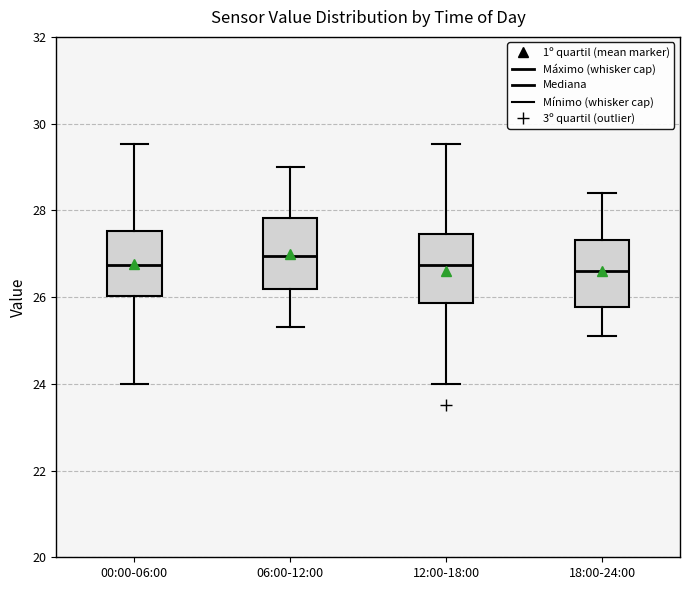

Reading left to right, read every box against the y-axis: the position of its median line, the range the box covers, and the ends of its whiskers. The values are not printed on the chart, so give them approximately, as read against the axis.

00:00-06:00: median 26.8, box 26.0 to 27.6, whiskers 24.0 to 29.6
06:00-12:00: median 27.0, box 26.2 to 27.8, whiskers 25.4 to 29.0
12:00-18:00: median 26.8, box 25.8 to 27.4, whiskers 24.0 to 29.6
18:00-24:00: median 26.6, box 25.8 to 27.4, whiskers 25.2 to 28.4